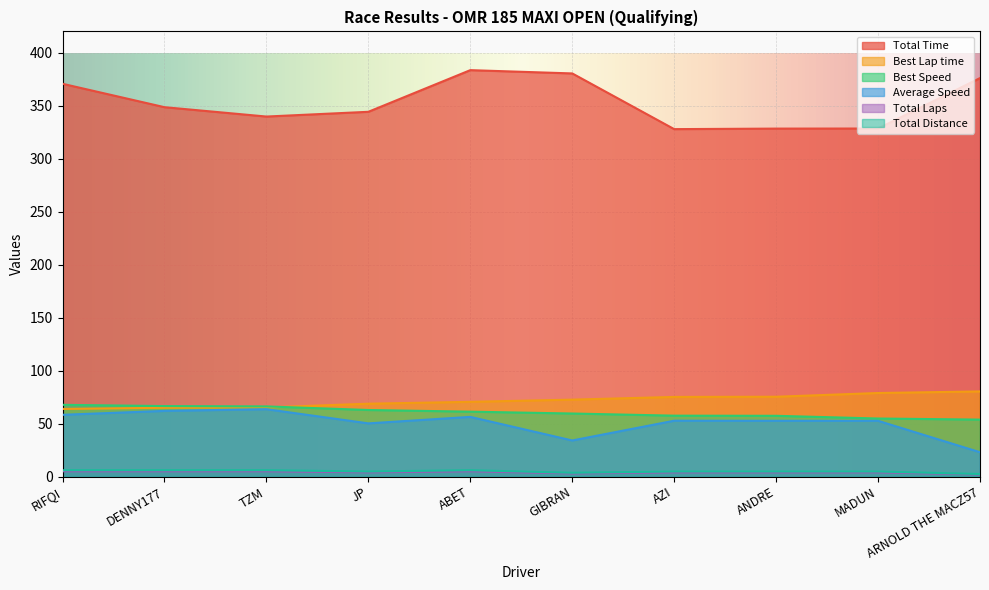

How many series are shown in this chart?

6